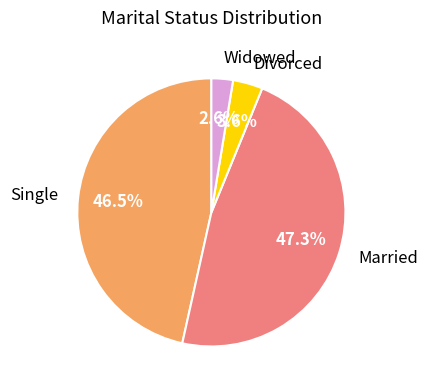

True or false: Single accounts for 33% of the total.

False